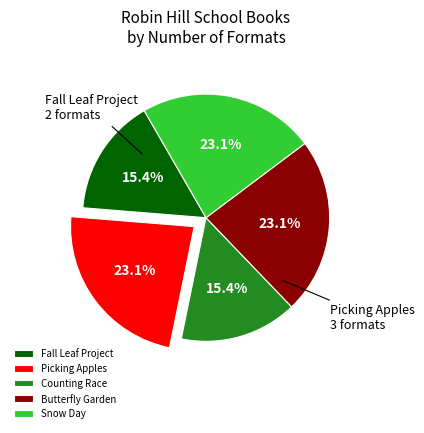

Between Fall Leaf Project and Butterfly Garden, which is larger?

Butterfly Garden